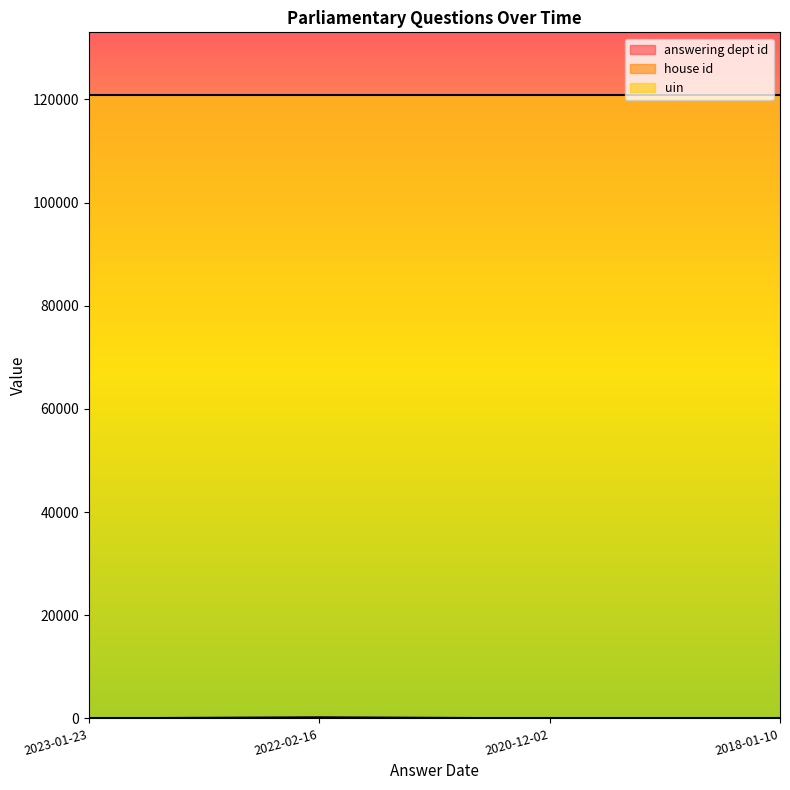

What is the label of the 1st point from the left?

2023-01-23